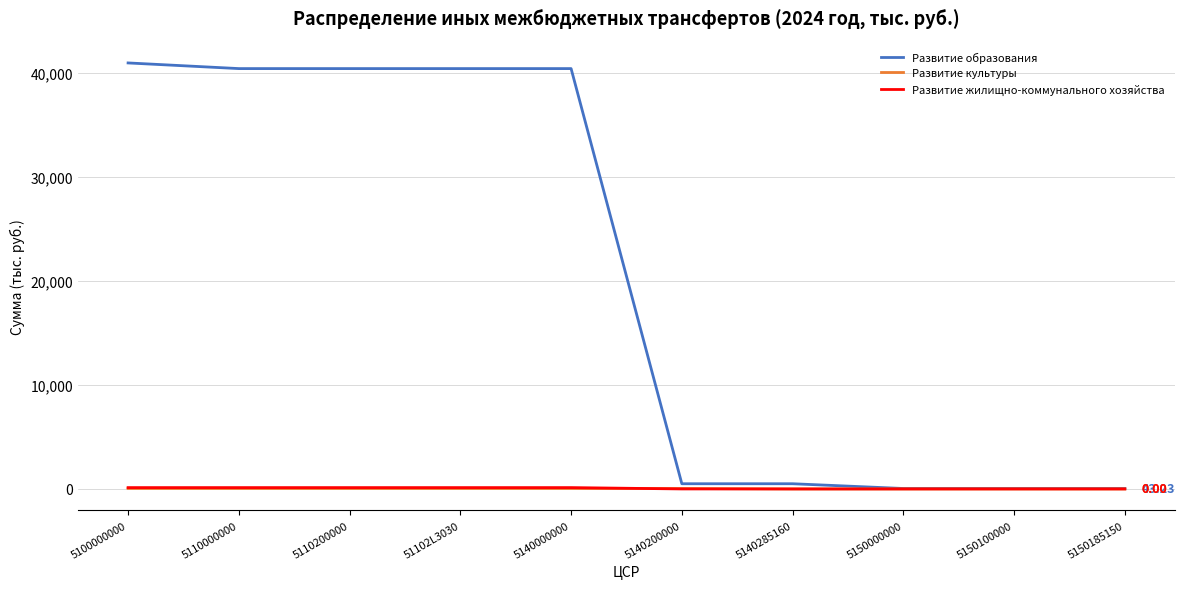

What are all the series names shown in the legend?

Развитие образования, Развитие культуры, Развитие жилищно-коммунального хозяйства